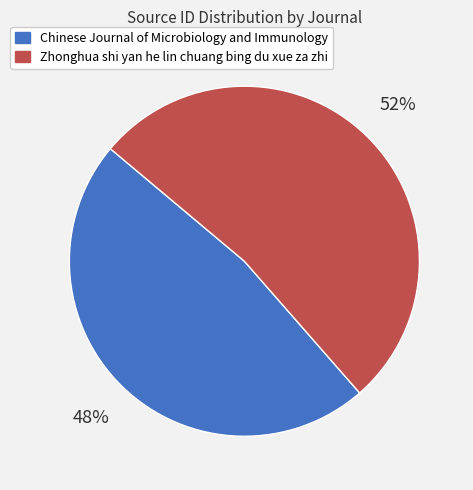

Do Zhonghua shi yan he lin chuang bing du xue za zhi and Chinese Journal of Microbiology and Immunology together represent more than half of the pie?

Yes